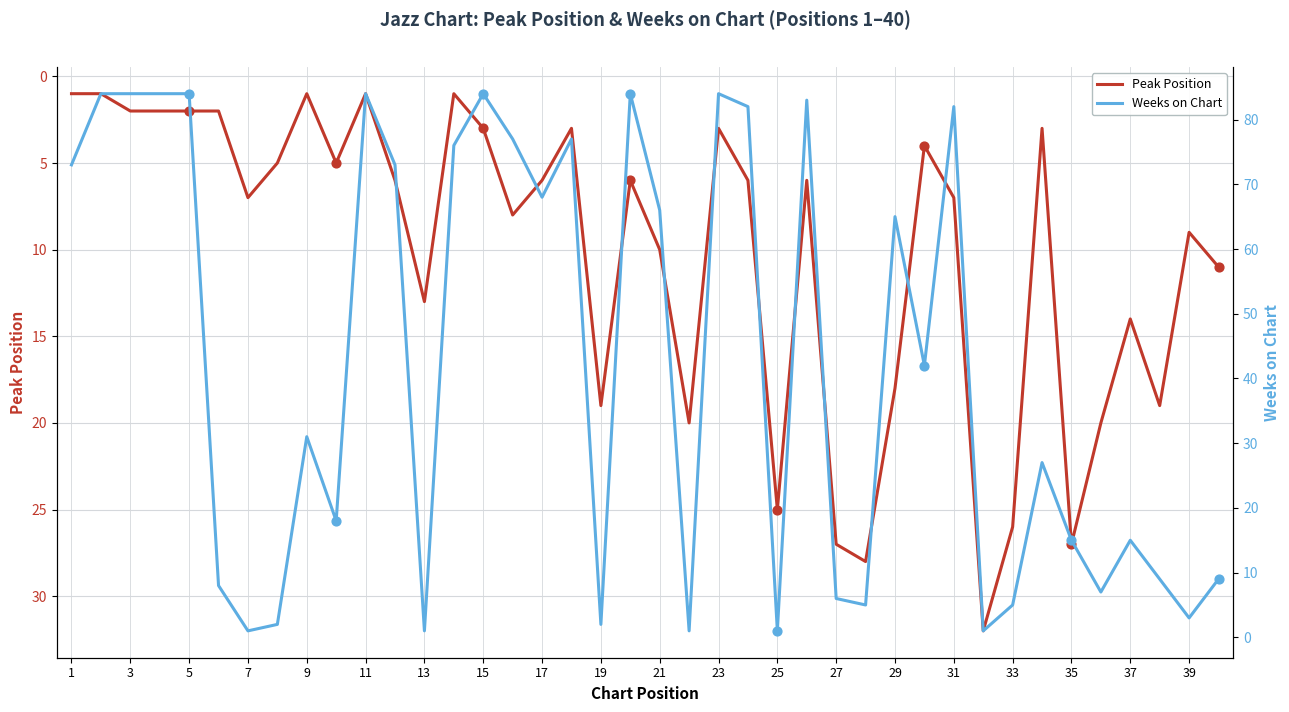

What is the total value across all series at 39?

90